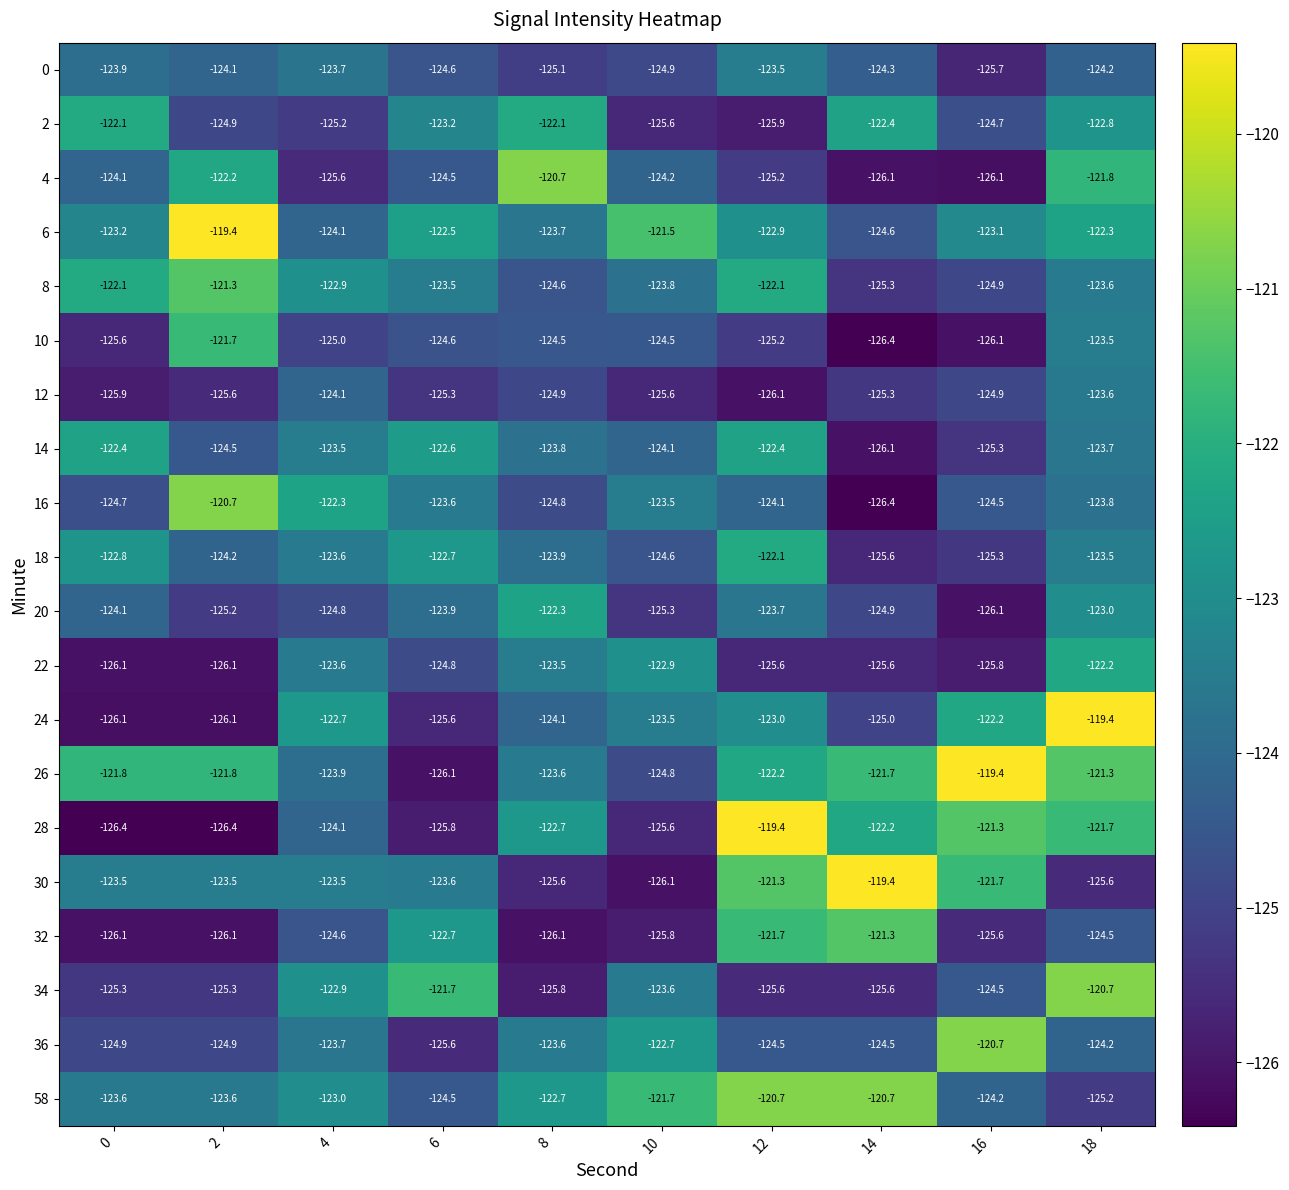

At how many categories does at least one series exceed -125?

10